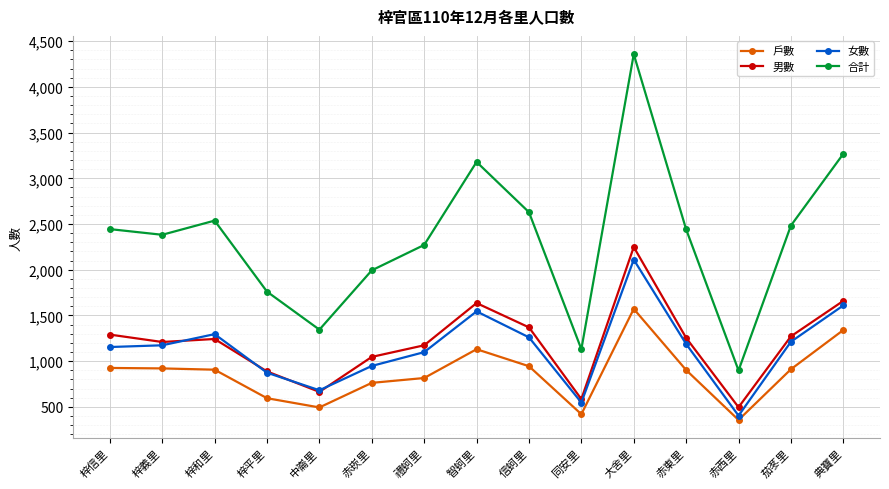

After their last crossing, which series has the higher values: 男數 or 女數?

男數